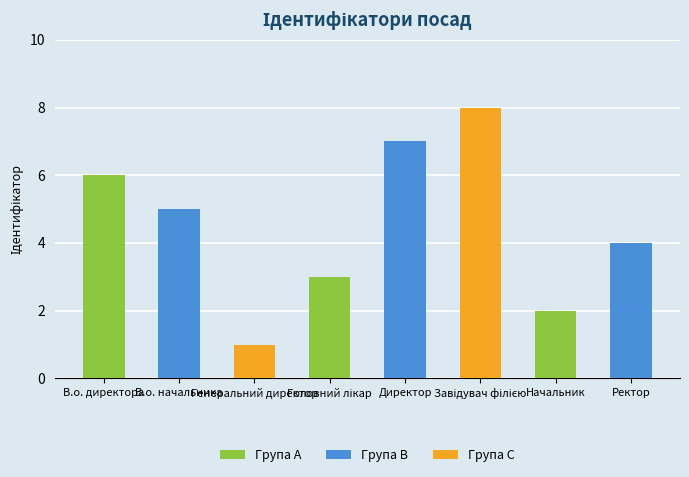

How many bars are there in total?

8